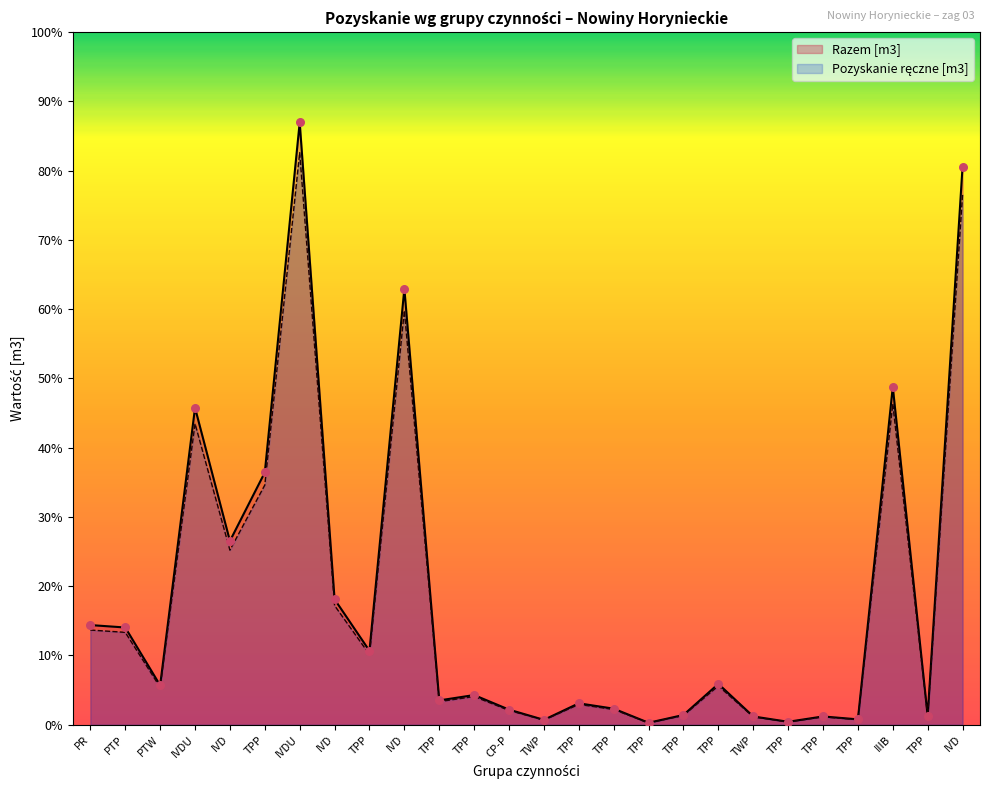

Which series contains the highest Y value?

Pozyskanie ręczne [m3]